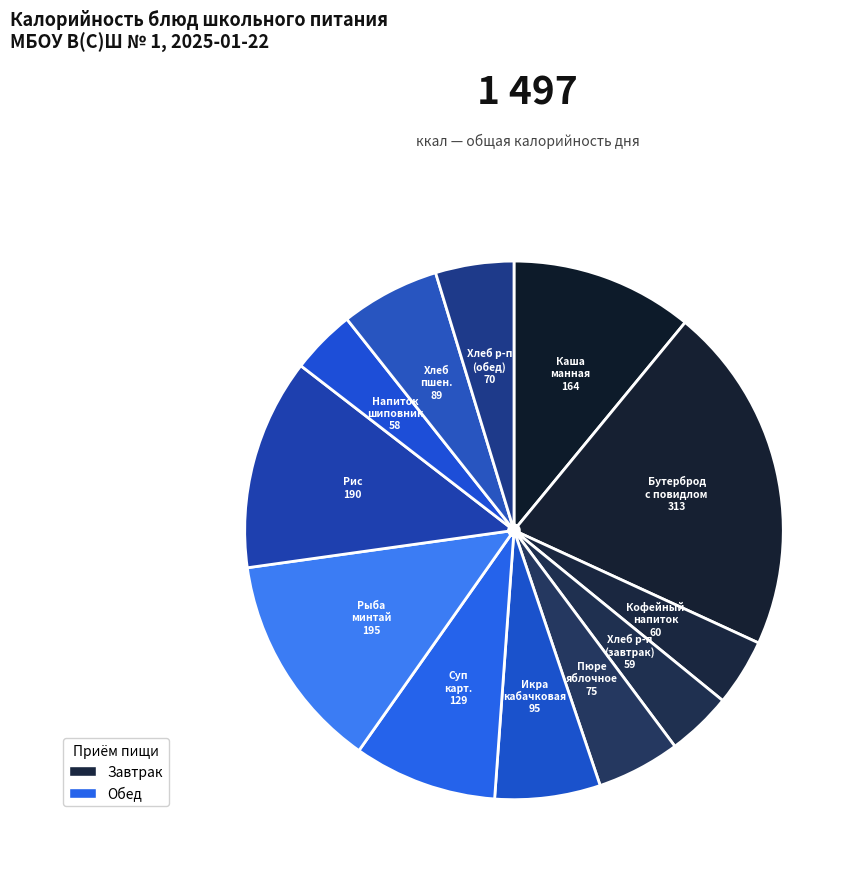

Rank the categories by value from highest to lowest.

Бутерброд с повидлом, маслом, на булочке, Рыба минтай тушеная в томате с овощами, Рис припущенный, Каша манная молочная с маслом сливочным, Суп картофельный с бобовыми горохом, Икра кабачковая, Хлеб пшеничный, Пюре яблочное, Хлеб ржано-пшеничный (обед), Кофейный напиток на молоке, Хлеб ржано-пшеничный (завтрак), Напиток из плодов шиповника